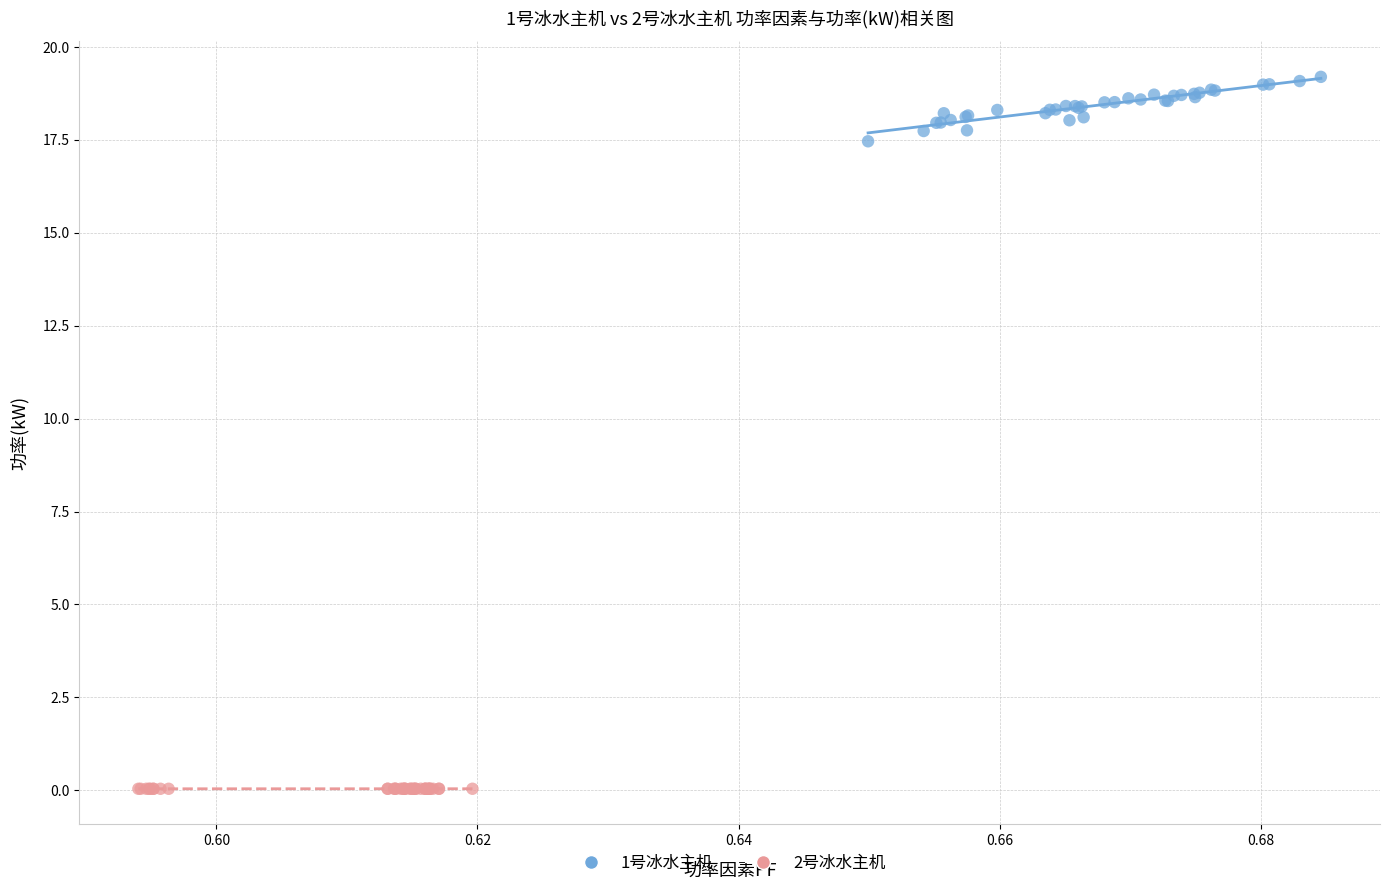

Which series reaches the maximum Y coordinate?

1号冰水主机